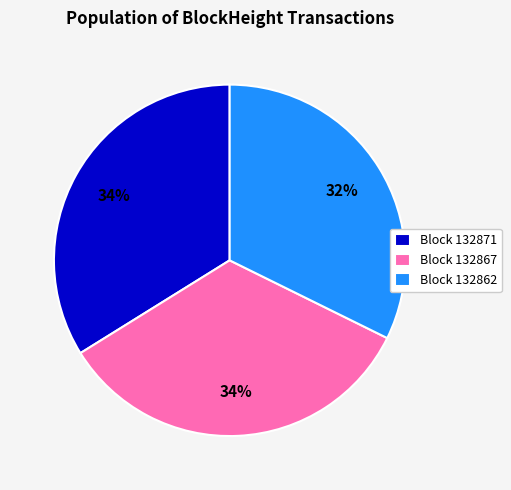

Count the number of slices in the pie.

3